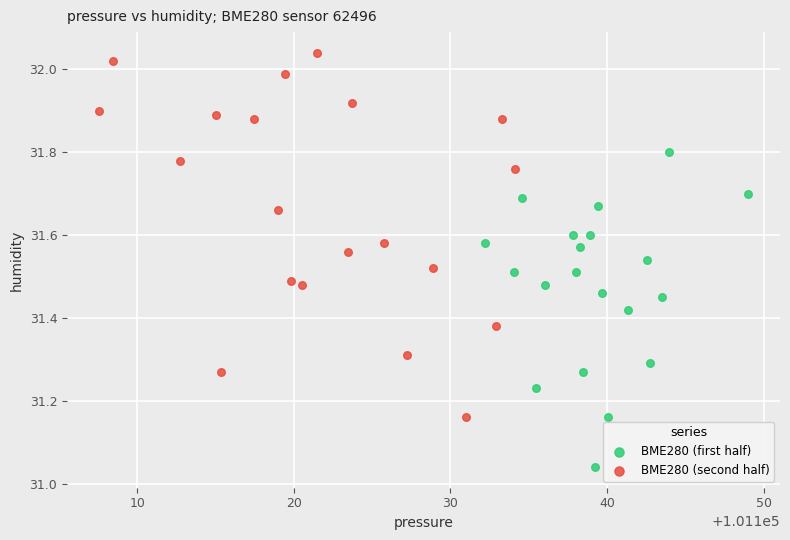

Which series reaches the minimum Y coordinate?

BME280 (first half)